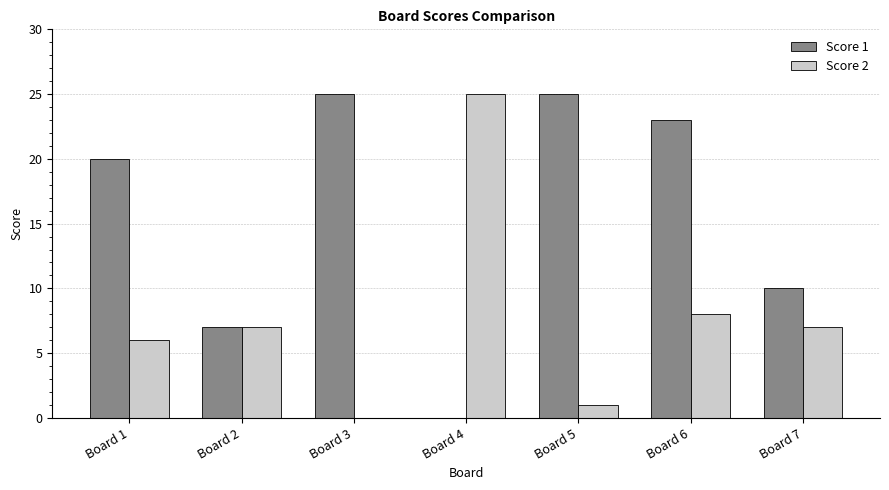

What is the difference between the Score 2 values at Board 2 and Board 3?

7